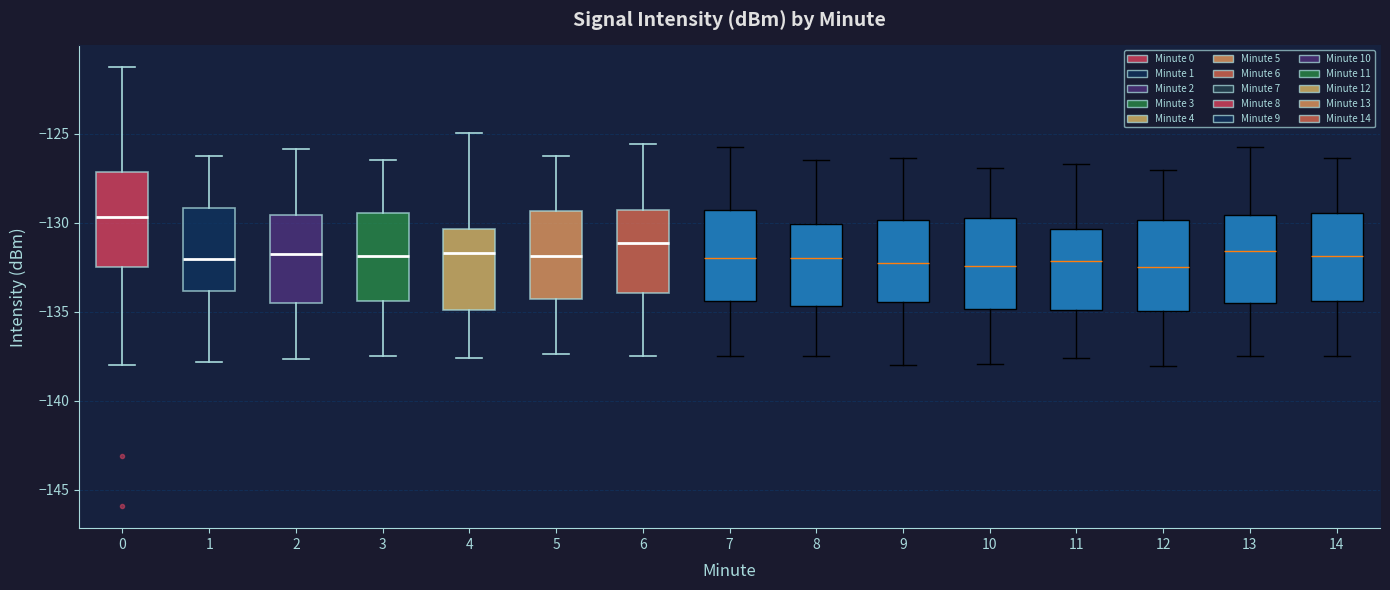

Which box has the highest median line?

0